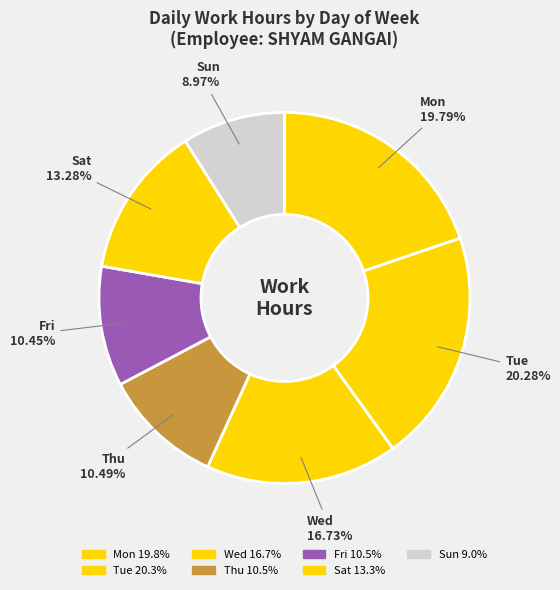

How many segments does this pie chart have?

7